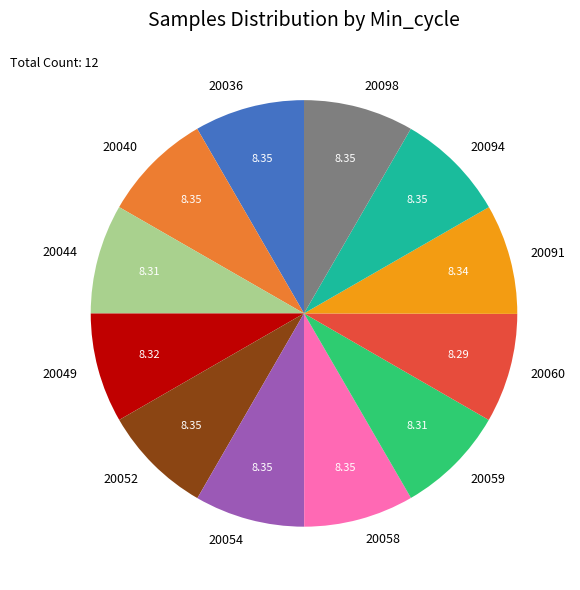

What is the ratio of the value at 20044 to the value at 20091?

1.0